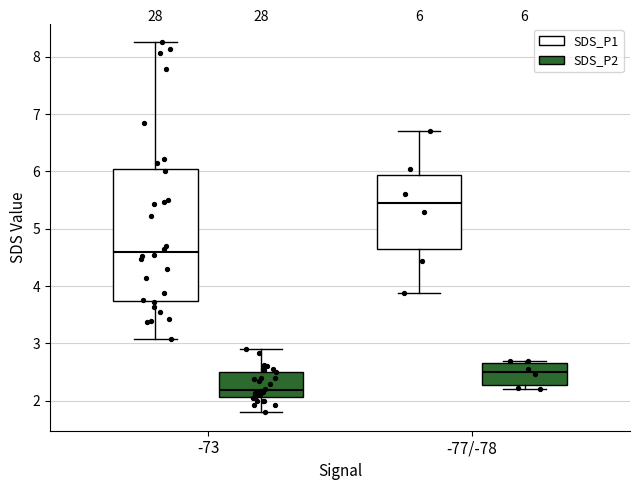

Comparing the boxes themselves (not the whiskers), which one is the tallest?

-73 (SDS_P1)